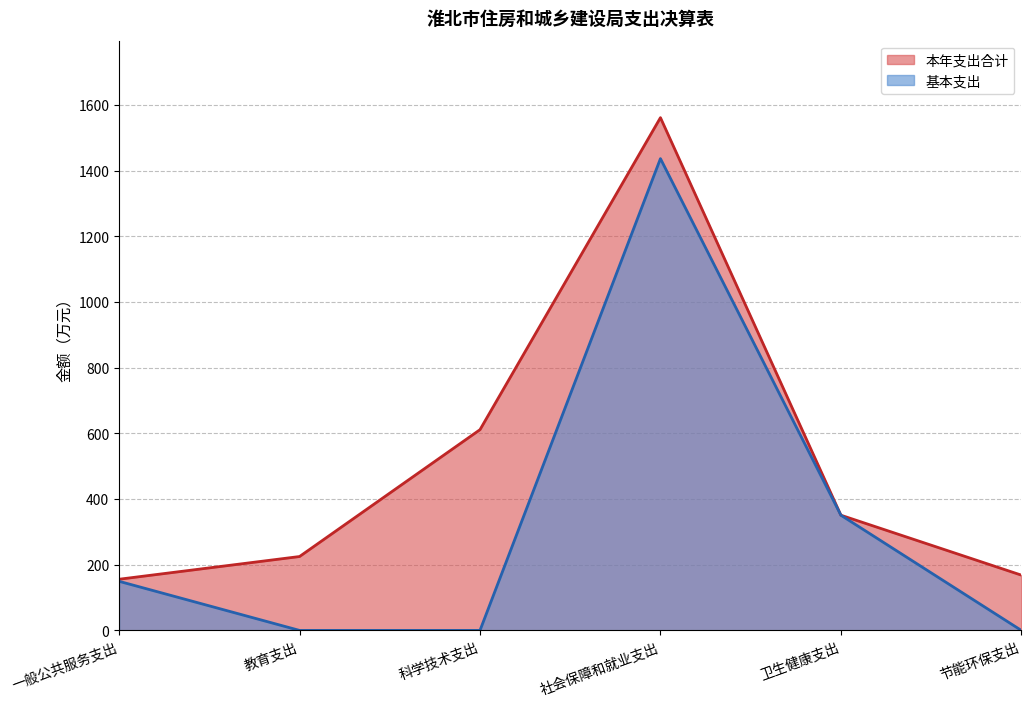

What is the approximate value of 基本支出 at 社会保障和就业支出?

1436.7